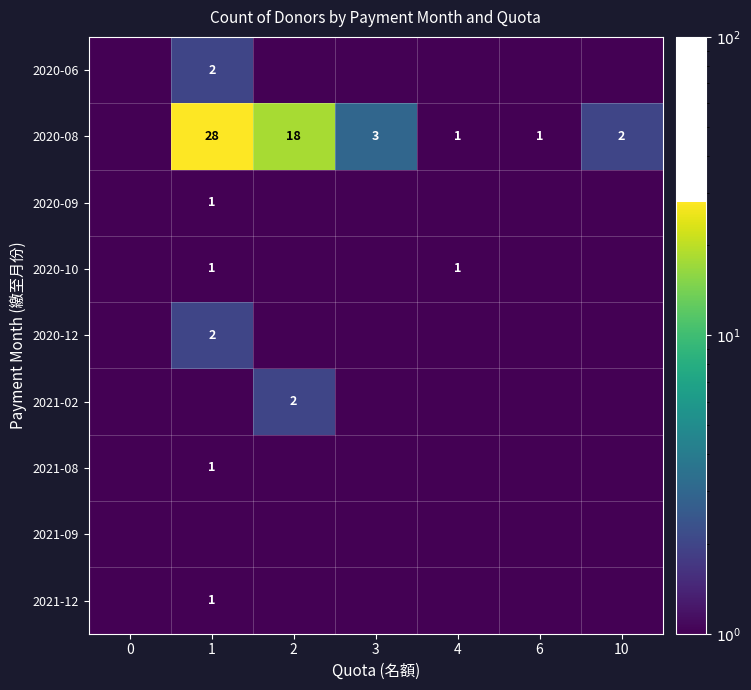

What is the sum of the 2020-08 values at 3 and 4?

4.0